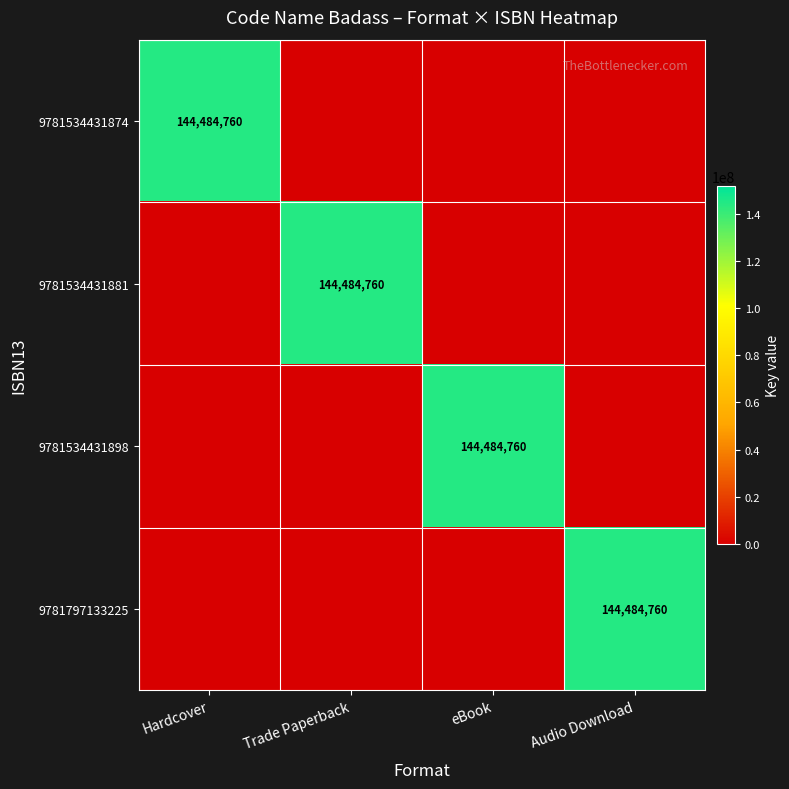

The 9781534431898 series shows 232860107 at eBook. True or false?

False